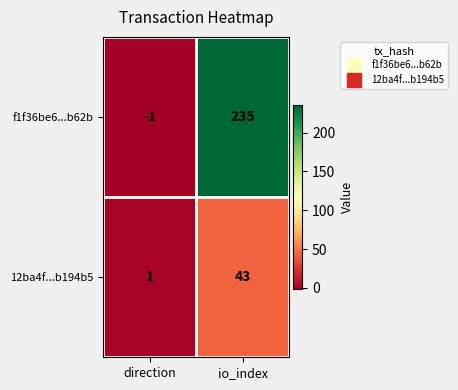

What is the smallest value displayed?

-1